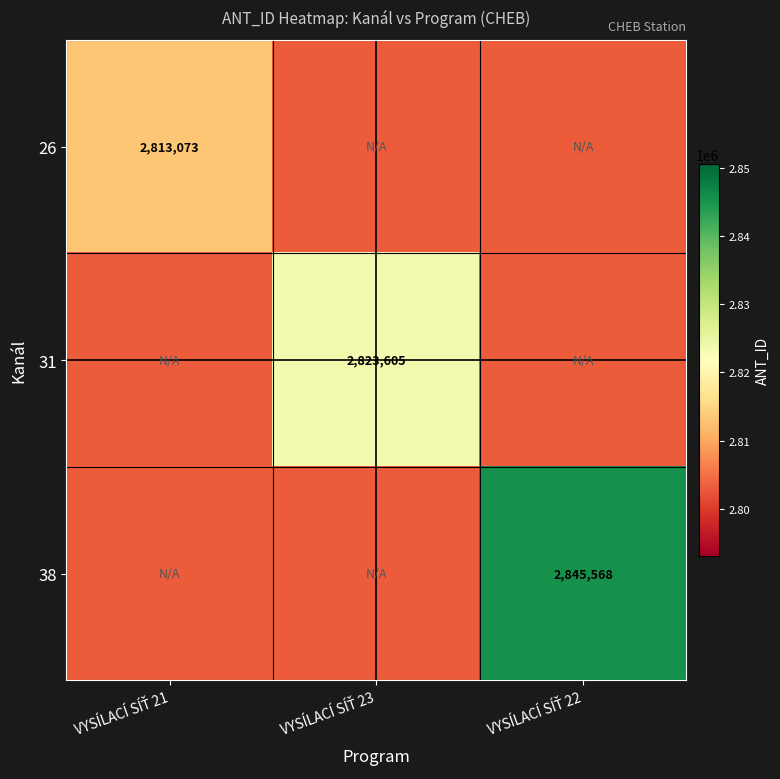

The 38 series shows 3658812 at VYSÍLACÍ SÍŤ 23. True or false?

False